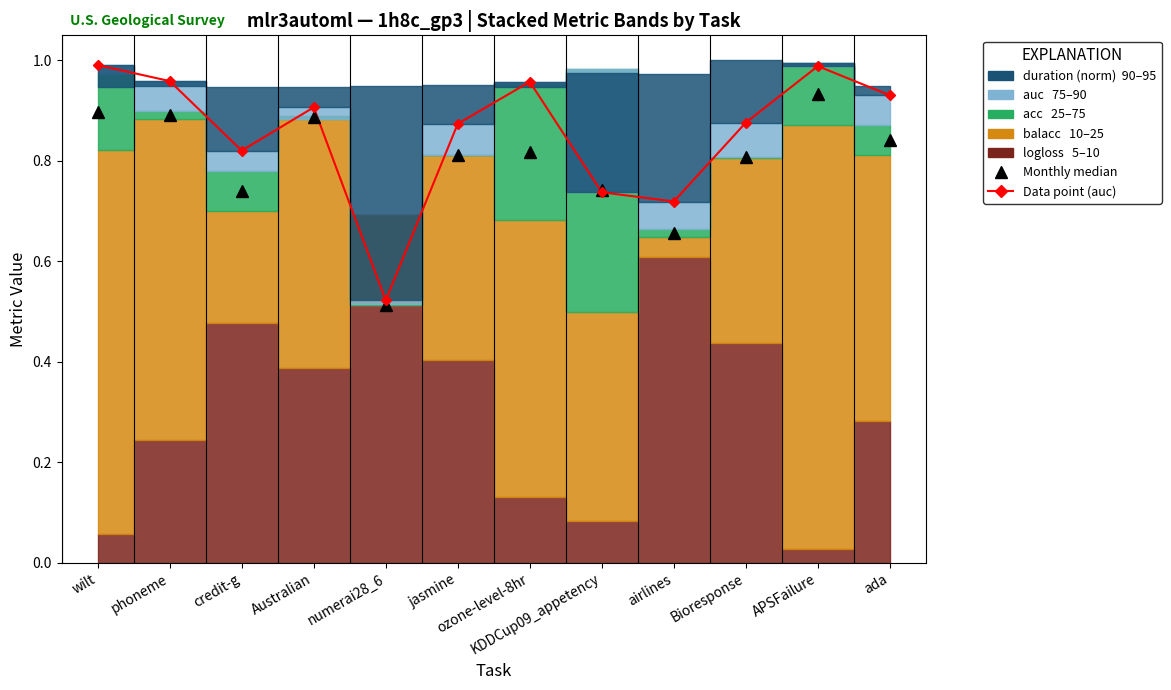

Rank the series by their maximum value, from lowest to highest.

Monthly median, Data point (auc)